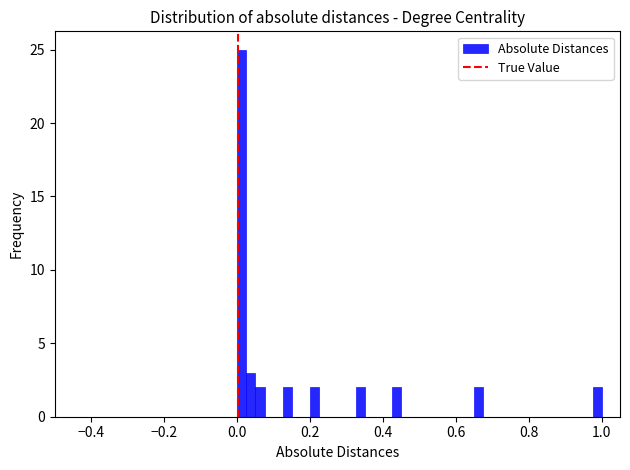

Read against the x-axis, roughly where is the centre of the tallest bar?

0.02